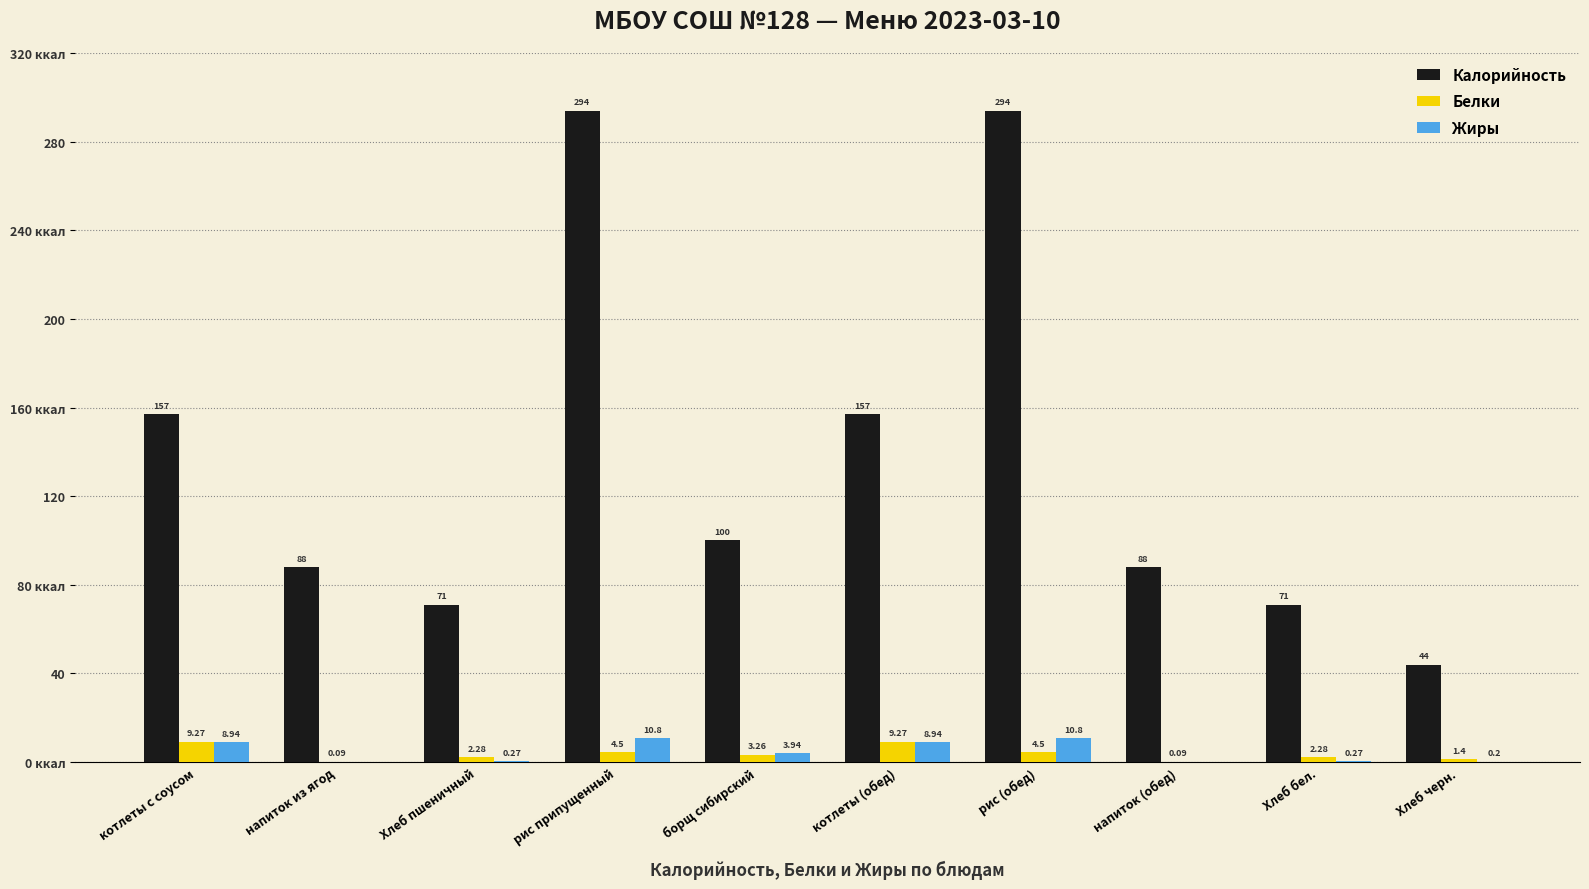

Does the chart contain stacked bars?

No